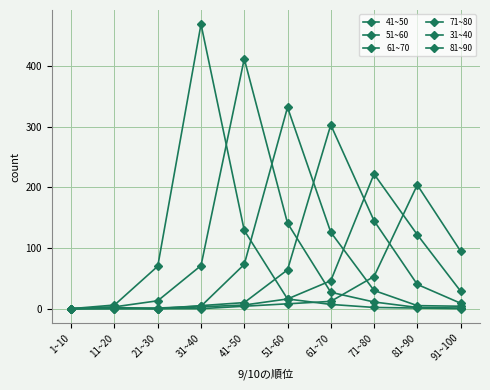

Is it true that 61~70 equals 2 at 11~20?

True